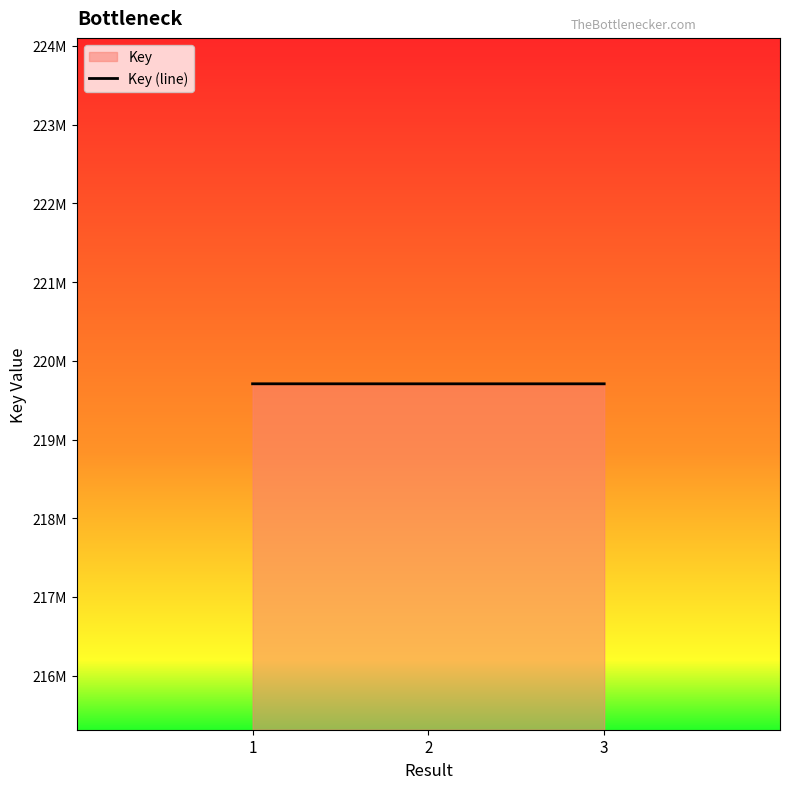

Reading left to right, what are all the values shown in this chart?

219707721	219707374	219707458